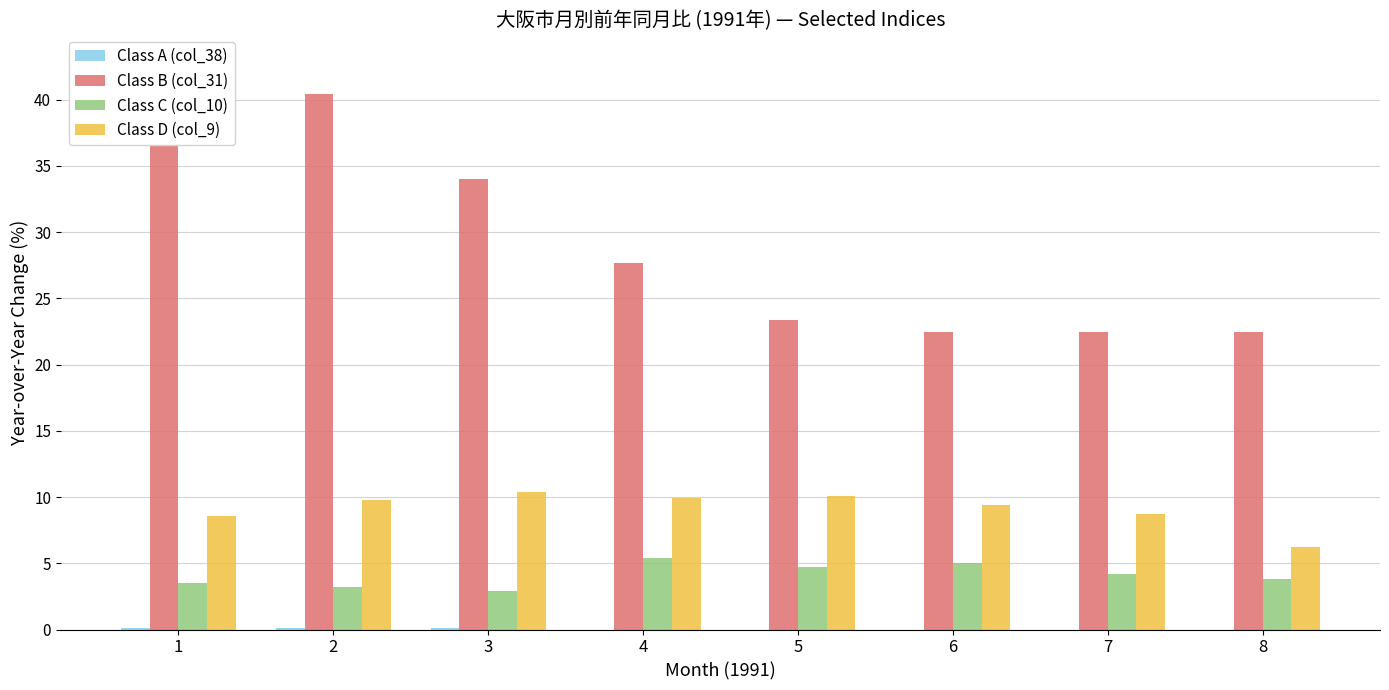

Rank the series at 6 from highest to lowest value.

Class B (col_31), Class D (col_9), Class C (col_10), Class A (col_38)